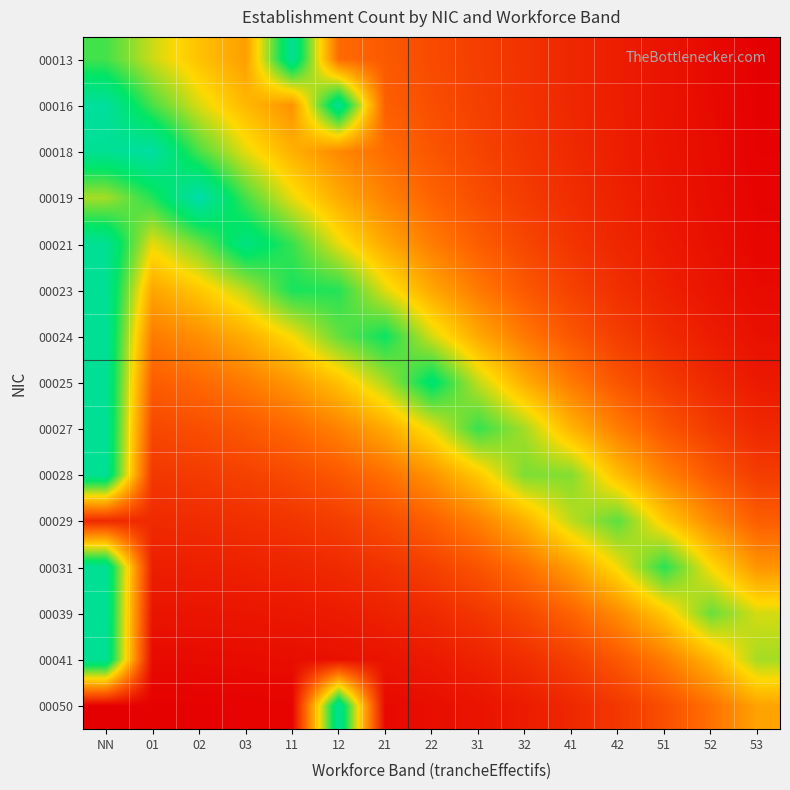

Reading left to right, list all the values displayed in this chart.

00013: NN=0.7	01=0.6	02=0.5	03=0.4	11=0.8	12=0.3	21=0.2	22=0.2	31=0.2	32=0.1	41=0.1	42=0.1	51=0.0	52=0.0	53=0.0
00016: NN=0.9	01=0.7	02=0.5	03=0.4	11=0.3	12=0.8	21=0.2	22=0.2	31=0.2	32=0.1	41=0.1	42=0.1	51=0.0	52=0.0	53=0.0
00018: NN=0.8	01=0.9	02=0.7	03=0.5	11=0.4	12=0.3	21=0.3	22=0.2	31=0.2	32=0.1	41=0.1	42=0.1	51=0.1	52=0.0	53=0.0
00019: NN=0.6	01=0.7	02=0.9	03=0.7	11=0.5	12=0.4	21=0.3	22=0.2	31=0.2	32=0.1	41=0.1	42=0.1	51=0.1	52=0.0	53=0.0
00021: NN=0.8	01=0.5	02=0.6	03=0.8	11=0.7	12=0.5	21=0.4	22=0.3	31=0.2	32=0.2	41=0.1	42=0.1	51=0.1	52=0.0	53=0.0
00023: NN=0.8	01=0.4	02=0.5	03=0.6	11=0.7	12=0.7	21=0.5	22=0.4	31=0.3	32=0.2	41=0.2	42=0.1	51=0.1	52=0.1	53=0.0
00024: NN=0.8	01=0.3	02=0.3	03=0.4	11=0.5	12=0.7	21=0.7	22=0.5	31=0.4	32=0.3	41=0.2	42=0.2	51=0.1	52=0.1	53=0.0
00025: NN=0.8	01=0.2	02=0.3	03=0.3	11=0.4	12=0.4	21=0.6	22=0.8	31=0.6	32=0.4	41=0.3	42=0.2	51=0.1	52=0.1	53=0.1
00027: NN=0.8	01=0.2	02=0.2	03=0.2	11=0.3	12=0.3	21=0.4	22=0.5	31=0.7	32=0.6	41=0.4	42=0.3	51=0.2	52=0.1	53=0.1
00028: NN=0.8	01=0.1	02=0.1	03=0.2	11=0.2	12=0.2	21=0.3	22=0.4	31=0.5	32=0.6	41=0.6	42=0.4	51=0.3	52=0.2	53=0.1
00029: NN=0.1	01=0.1	02=0.1	03=0.1	11=0.1	12=0.2	21=0.2	22=0.2	31=0.3	32=0.4	41=0.6	42=0.7	51=0.5	52=0.3	53=0.2
00031: NN=0.8	01=0.1	02=0.1	03=0.1	11=0.1	12=0.1	21=0.1	22=0.2	31=0.2	32=0.3	41=0.4	42=0.5	51=0.7	52=0.5	53=0.4
00039: NN=0.8	01=0.1	02=0.1	03=0.1	11=0.1	12=0.1	21=0.1	22=0.1	31=0.1	32=0.2	41=0.2	42=0.3	51=0.5	52=0.6	53=0.5
00041: NN=0.8	01=0.0	02=0.0	03=0.0	11=0.0	12=0.0	21=0.1	22=0.1	31=0.1	32=0.1	41=0.2	42=0.2	51=0.3	52=0.4	53=0.6
00050: NN=0.0	01=0.0	02=0.0	03=0.0	11=0.0	12=0.8	21=0.0	22=0.0	31=0.0	32=0.1	41=0.1	42=0.1	51=0.2	52=0.3	53=0.4